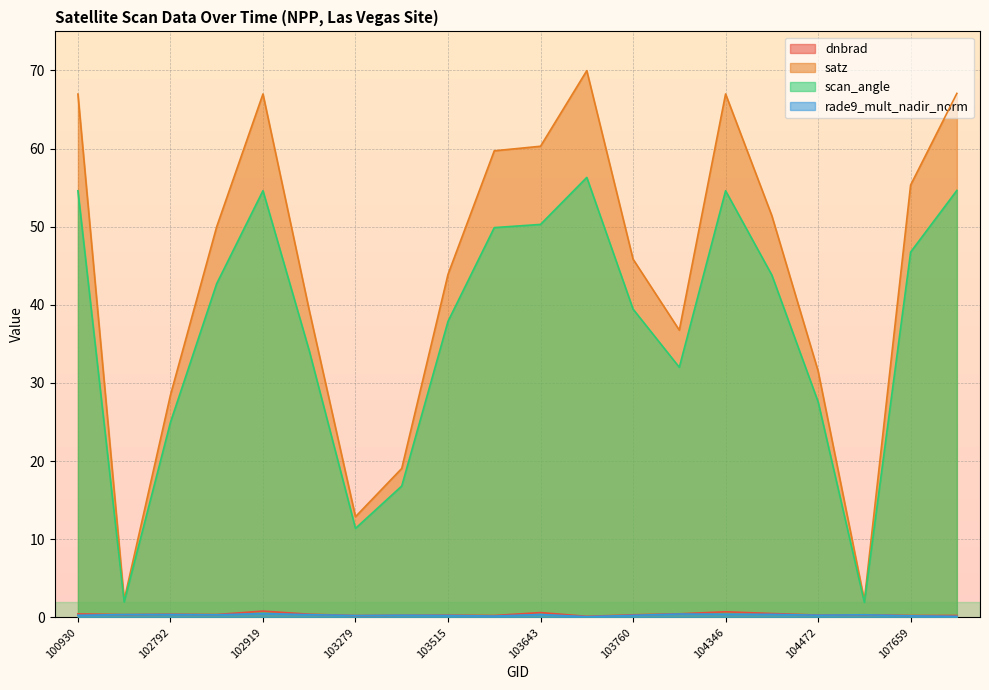

The satz series shows 15.2 at 104112. True or false?

False